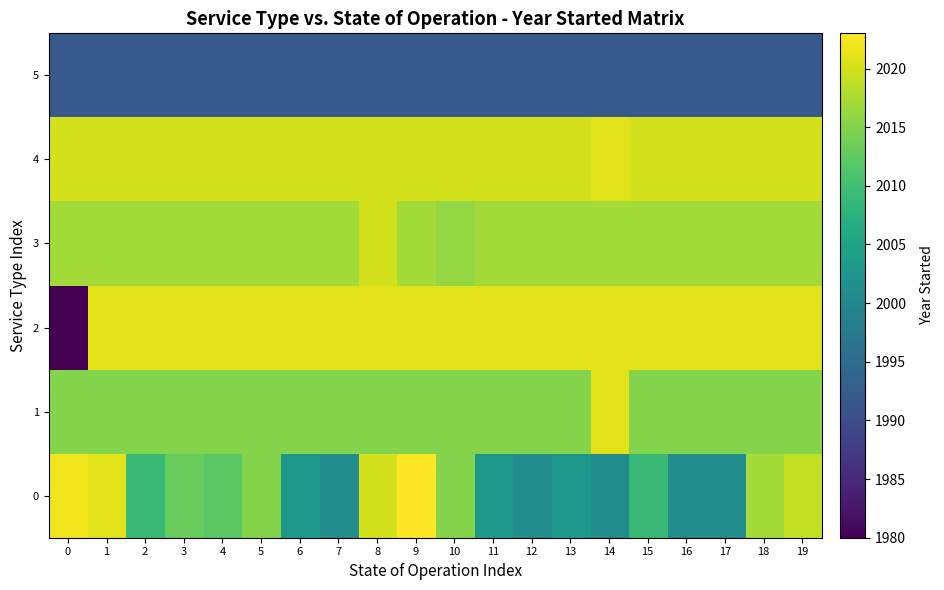

At which category is the sum across all series the highest?

8